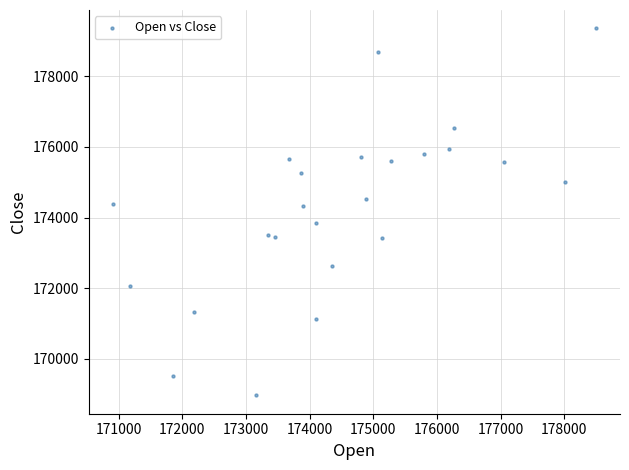

What is the range of Y values (max minus min)?

10401